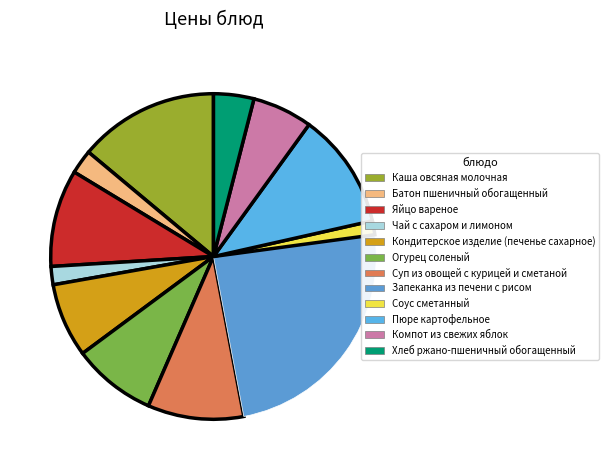

Which category has the biggest portion of the pie?

Запеканка из печени с рисом